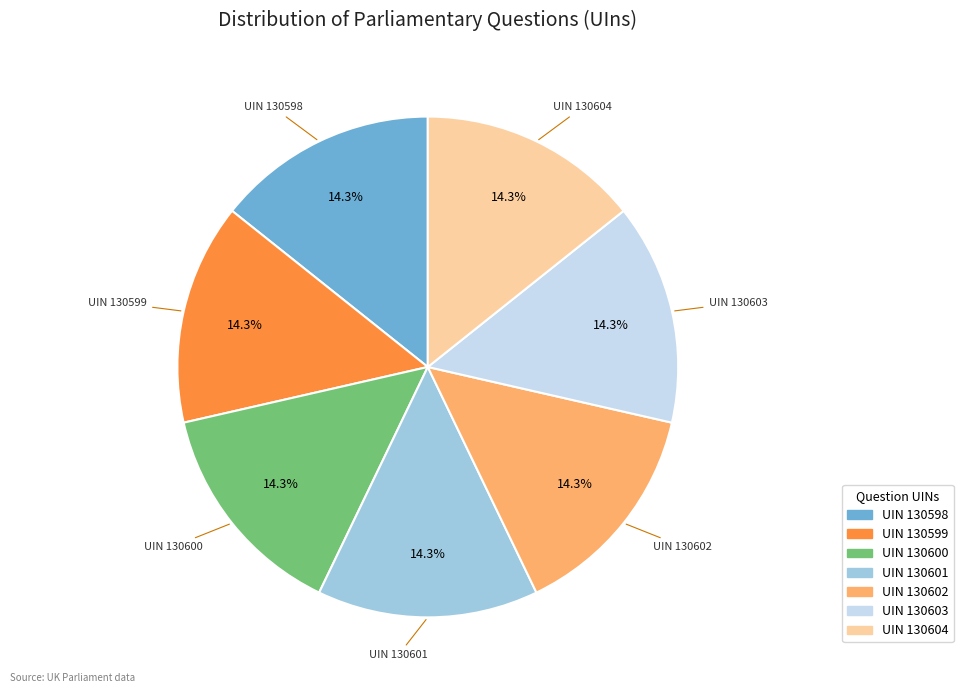

Is there a majority slice in this chart?

No